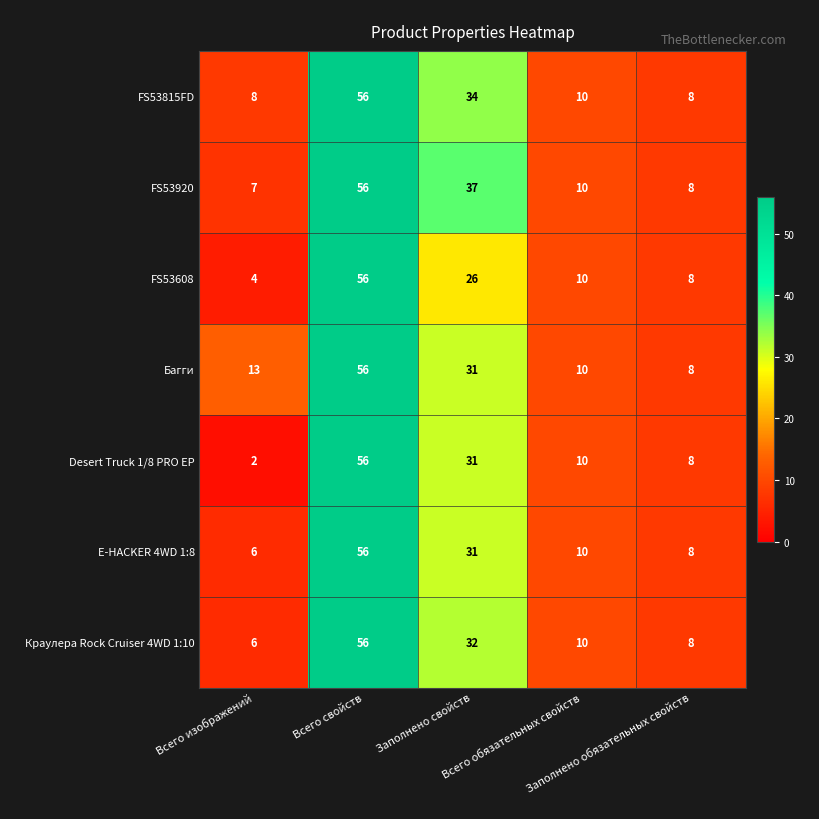

What is the maximum value for Краулера Rock Cruiser 4WD 1:10?

56